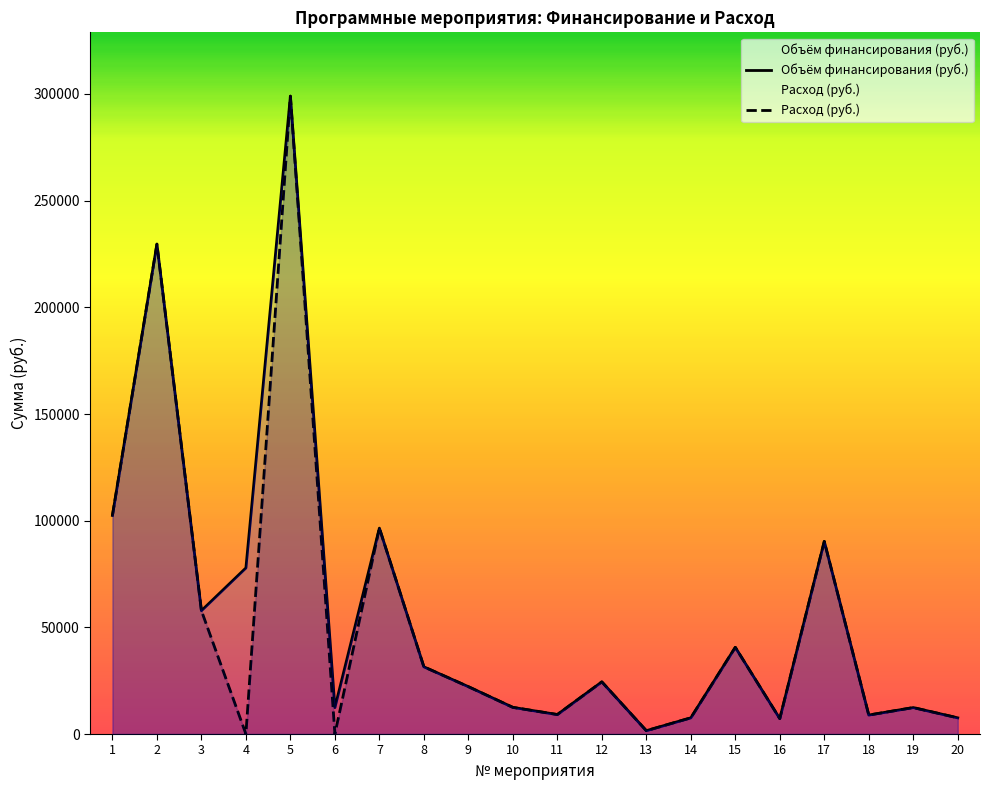

What is the value of the Объём финансирования (руб.) point at the 9th from the left?

22200.0